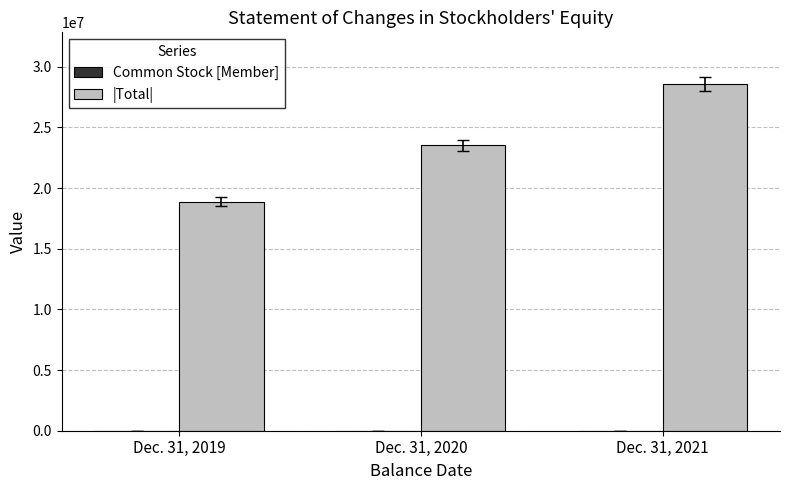

At which category is the sum across all series the highest?

Dec. 31, 2021